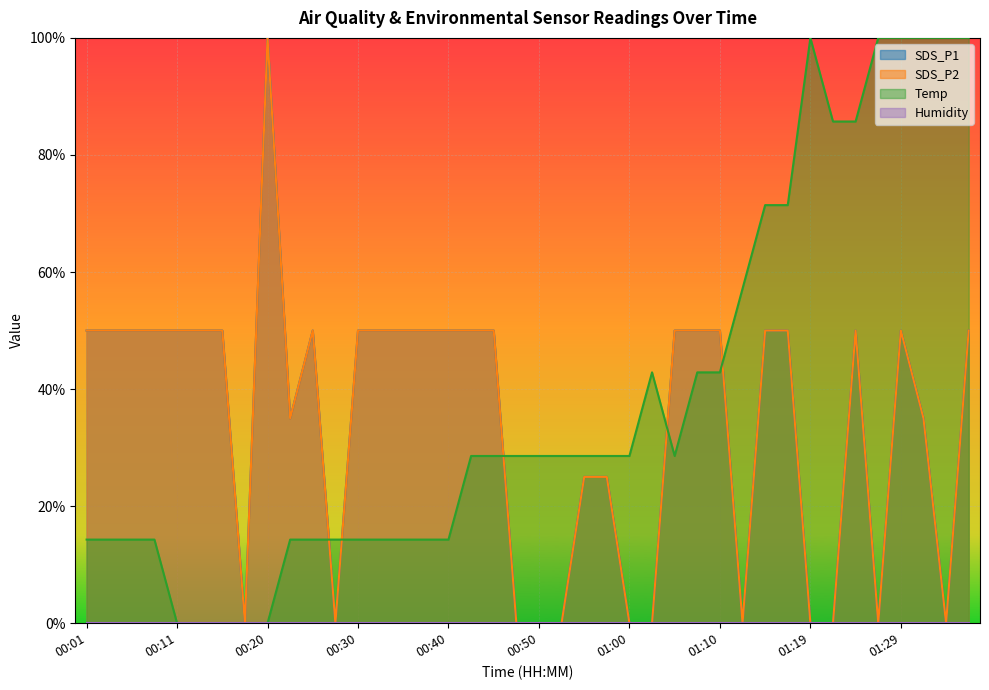

What is the difference between the maximum and minimum values in the Temp series?

1.0